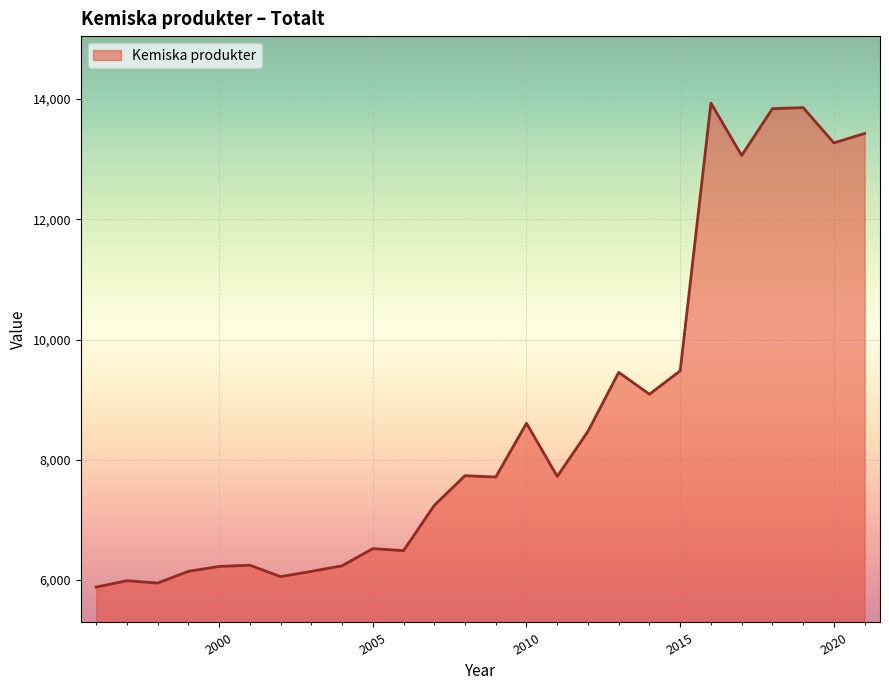

What is the difference between the maximum and minimum values?

8048